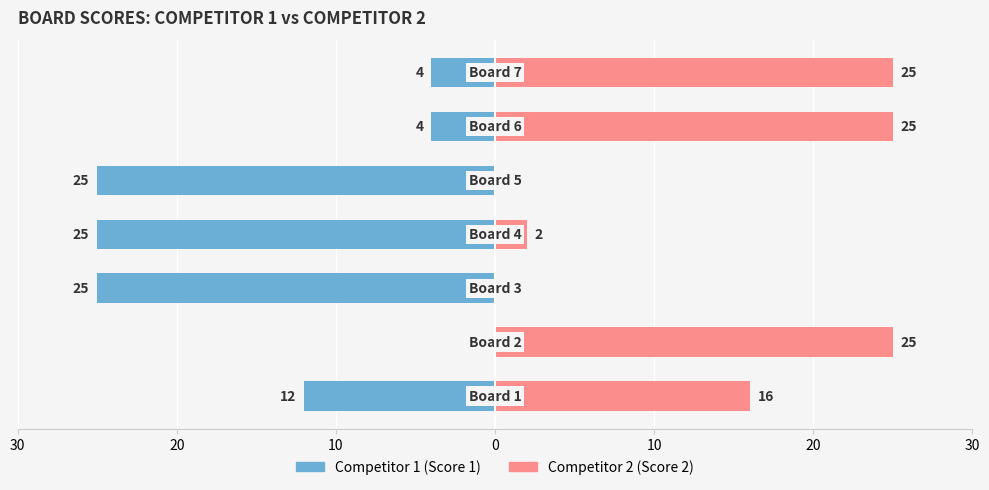

The Competitor 1 (Score 1) series shows -5 at 30. True or false?

False